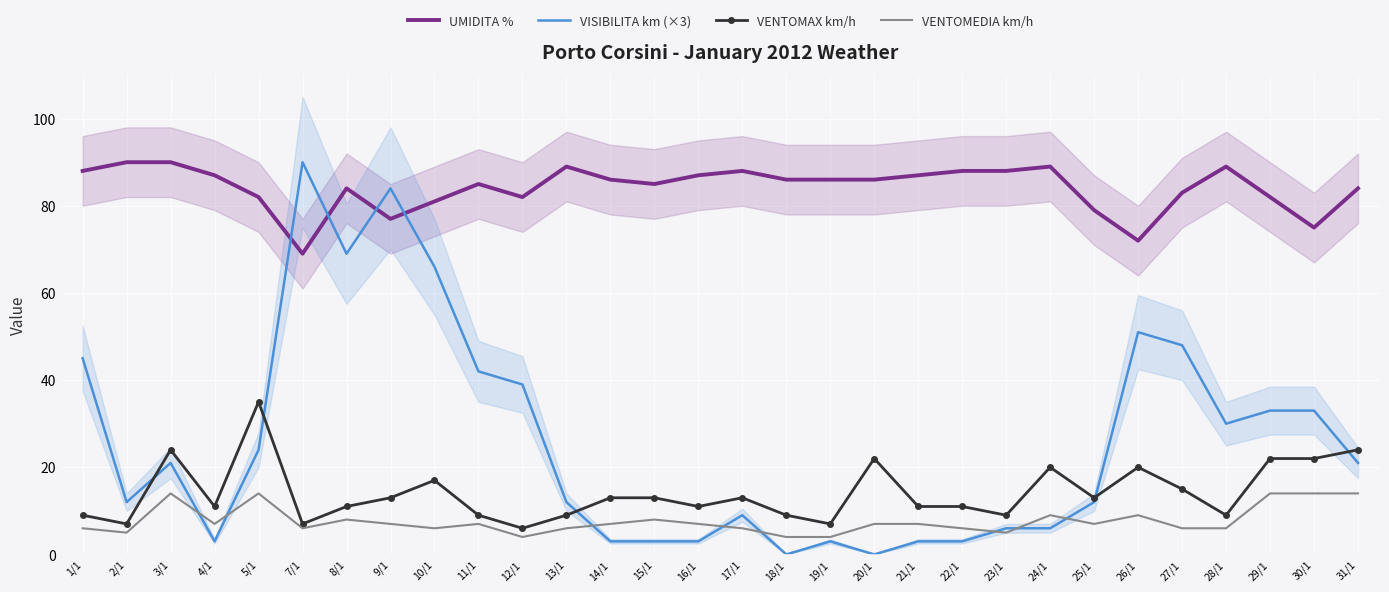

What position from the right is 1/1?

30